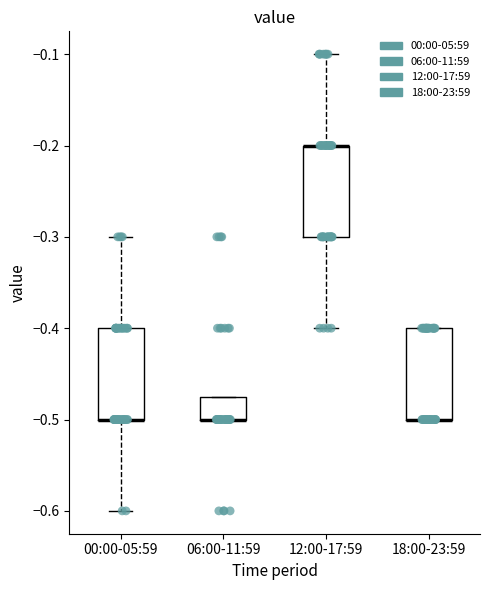

Where is the lower edge of the box for 12:00-17:59 on the y-axis? The values are not printed on the chart, so give them approximately, as read against the axis.

-0.30